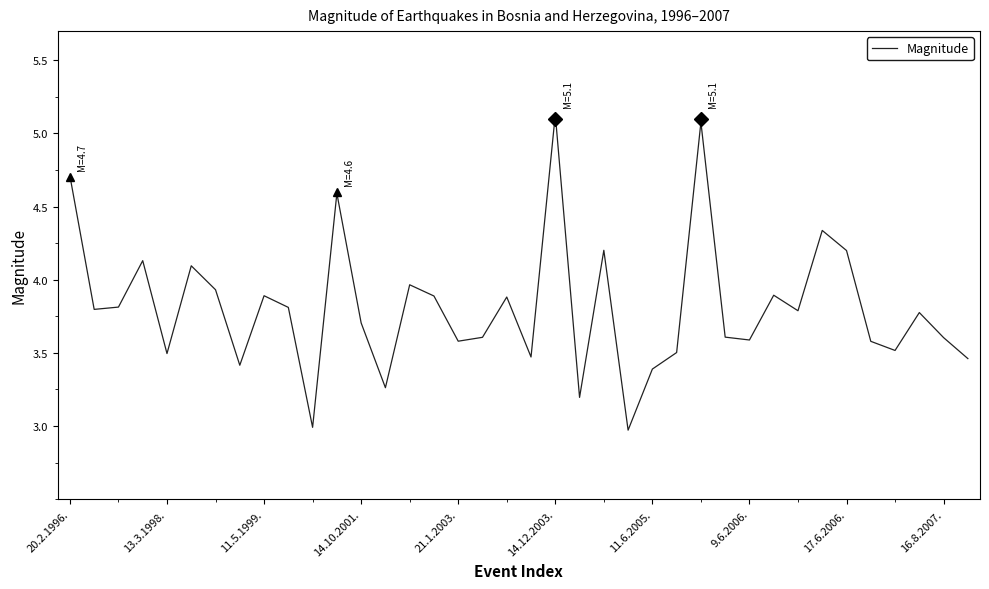

What is the greatest value displayed?

5.1